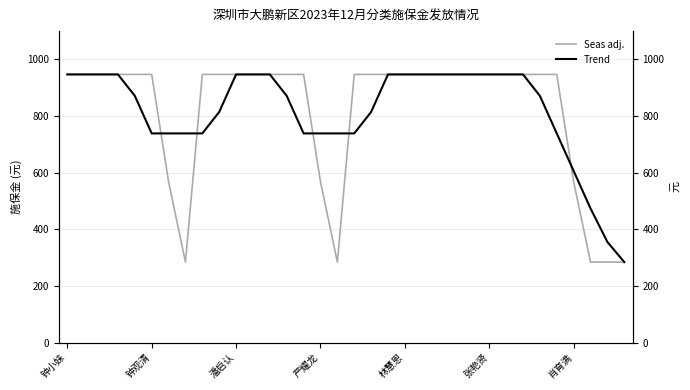

Which series has the largest total across all categories?

Trend